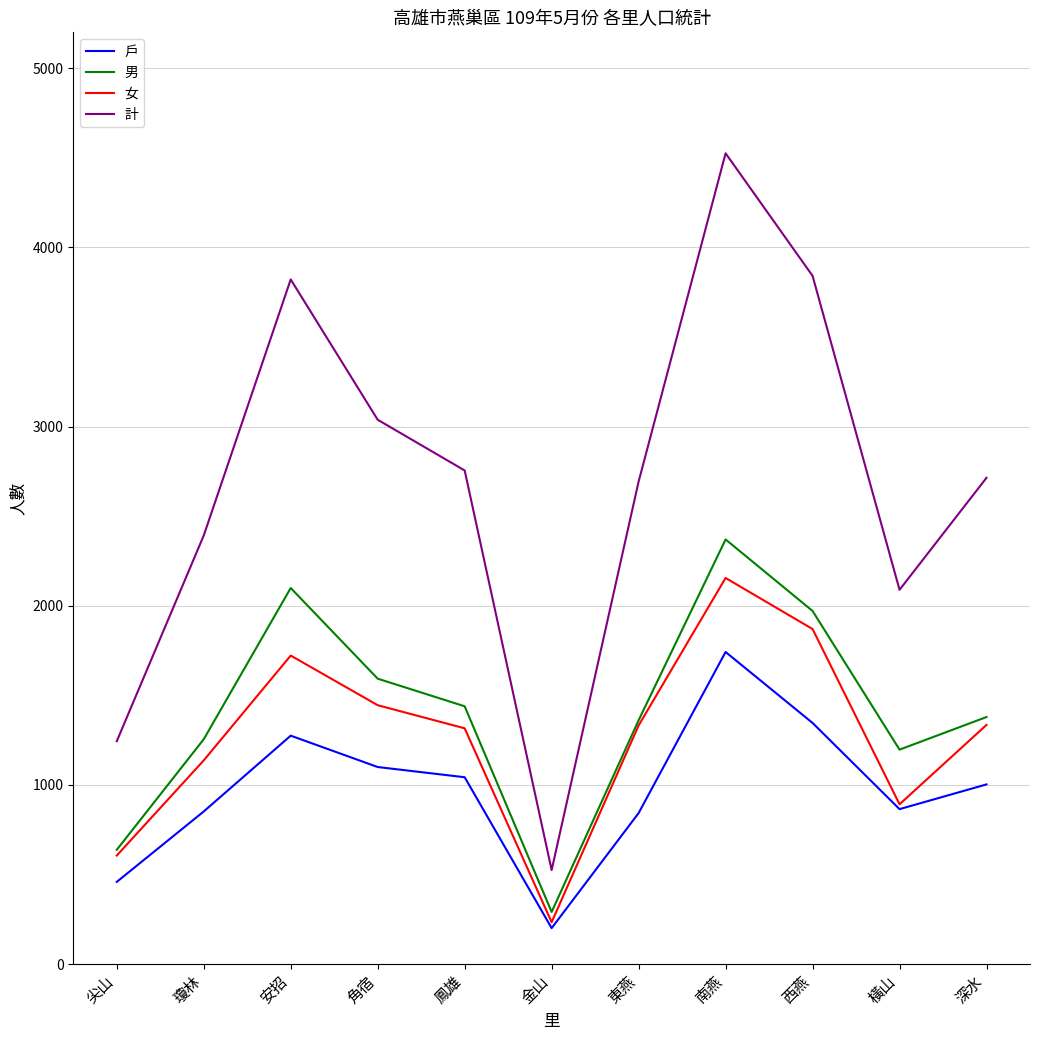

True or false: 計 and 男 cross at least once.

False